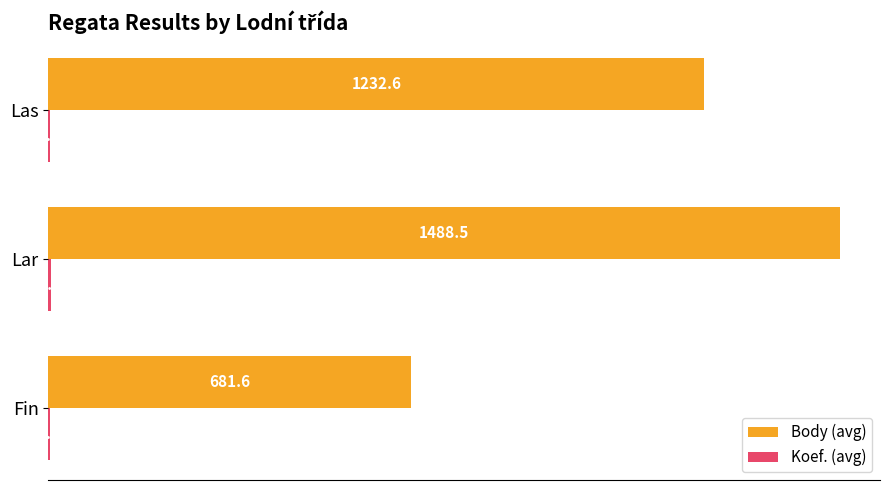

How many series are shown in this chart?

2